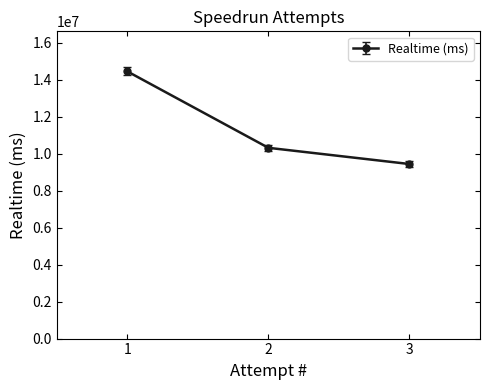

True or false: the data shows 10311324 at 2.

True